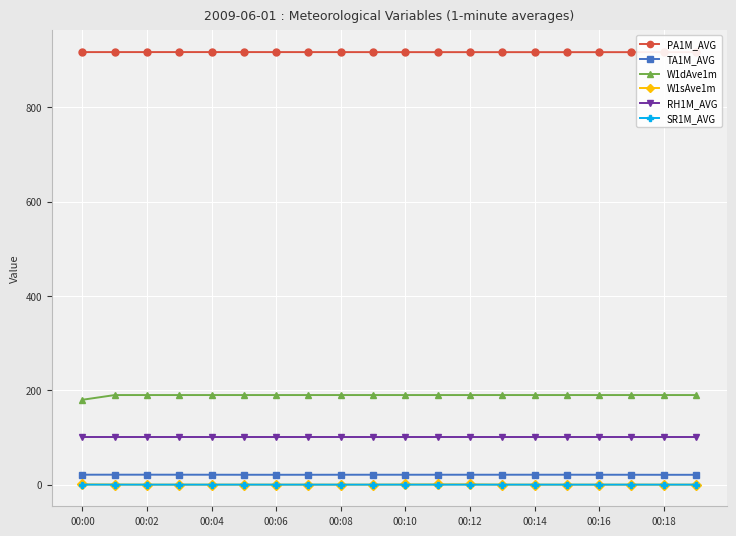

True or false: SR1M_AVG and RH1M_AVG intersect in this chart.

False